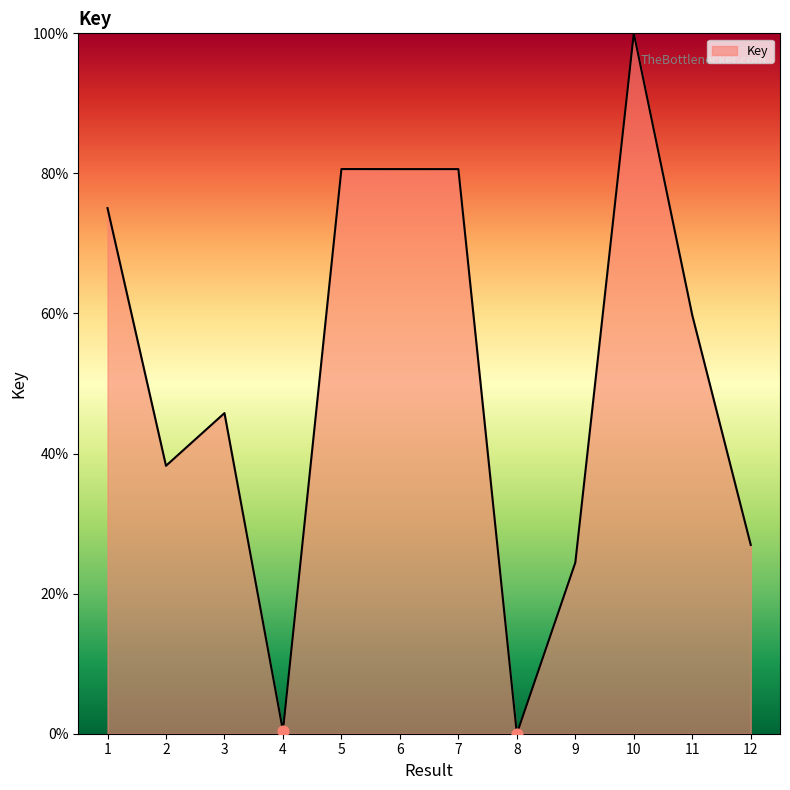

What is the ratio of the value at 10 to the value at 5?

1.2